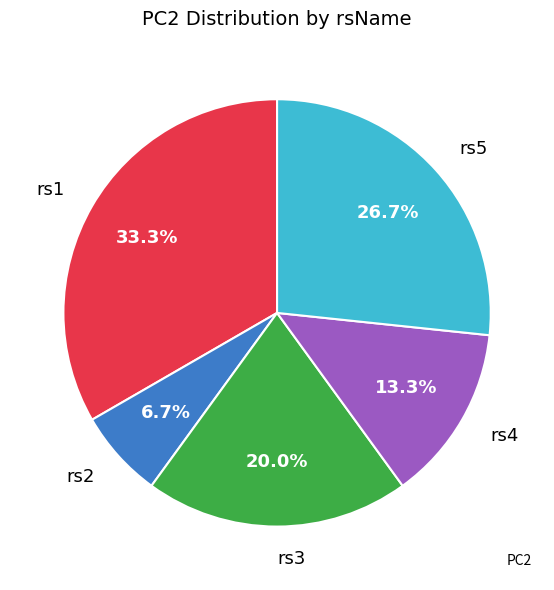

Which slice is the largest?

rs1